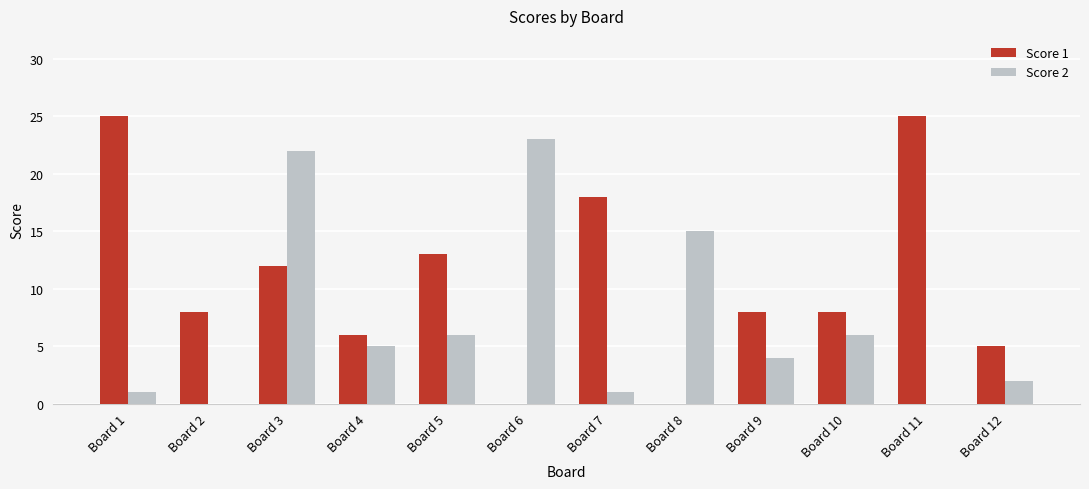

What is the total value across all series at Board 3?

34